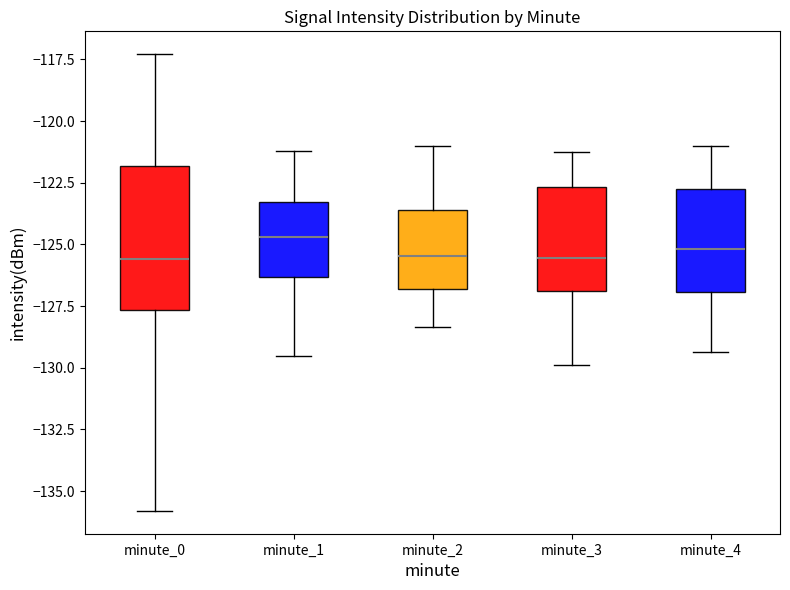

Reading left to right, read every box against the y-axis: the position of its median line, the range the box covers, and the ends of its whiskers. The values are not printed on the chart, so give them approximately, as read against the axis.

minute_0: median -125.5, box -127.5 to -122.0, whiskers -136.0 to -117.5
minute_1: median -124.5, box -126.5 to -123.5, whiskers -129.5 to -121.0
minute_2: median -125.5, box -127.0 to -123.5, whiskers -128.5 to -121.0
minute_3: median -125.5, box -127.0 to -122.5, whiskers -130.0 to -121.0
minute_4: median -125.0, box -127.0 to -123.0, whiskers -129.5 to -121.0